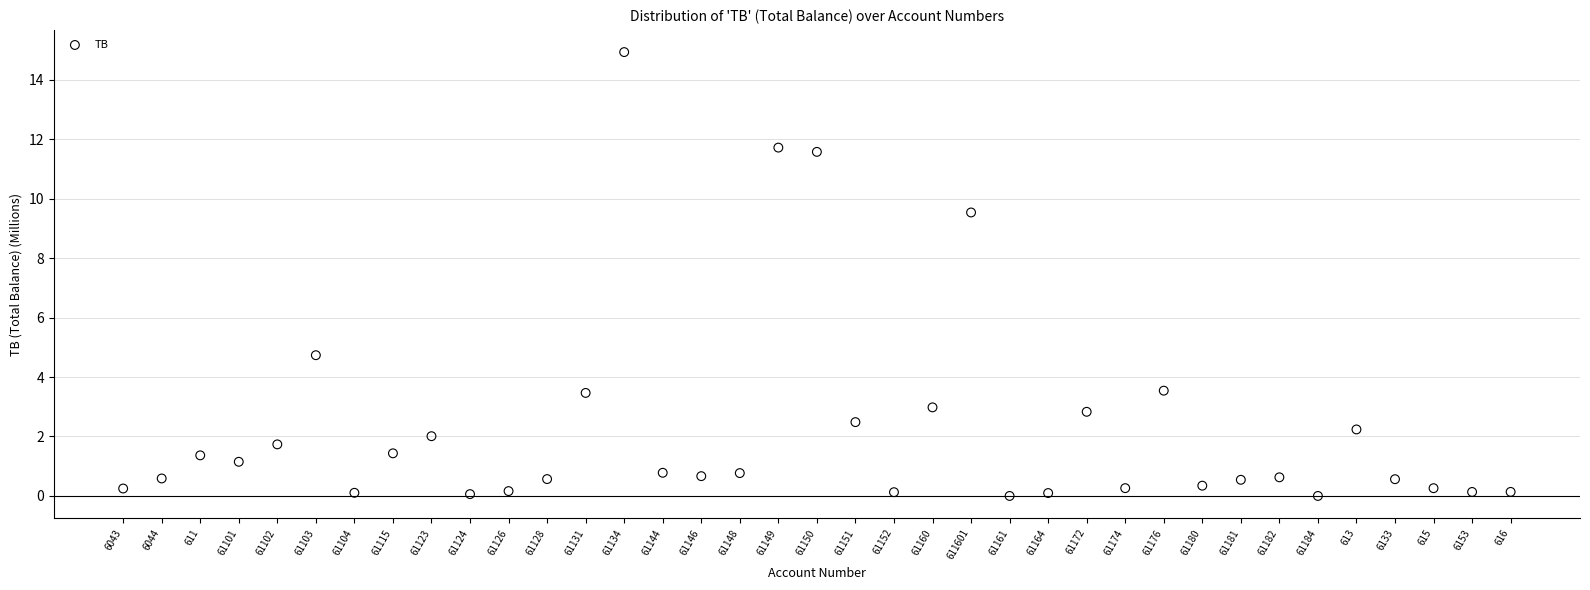

What is the range of Y values (max minus min)?

14.9